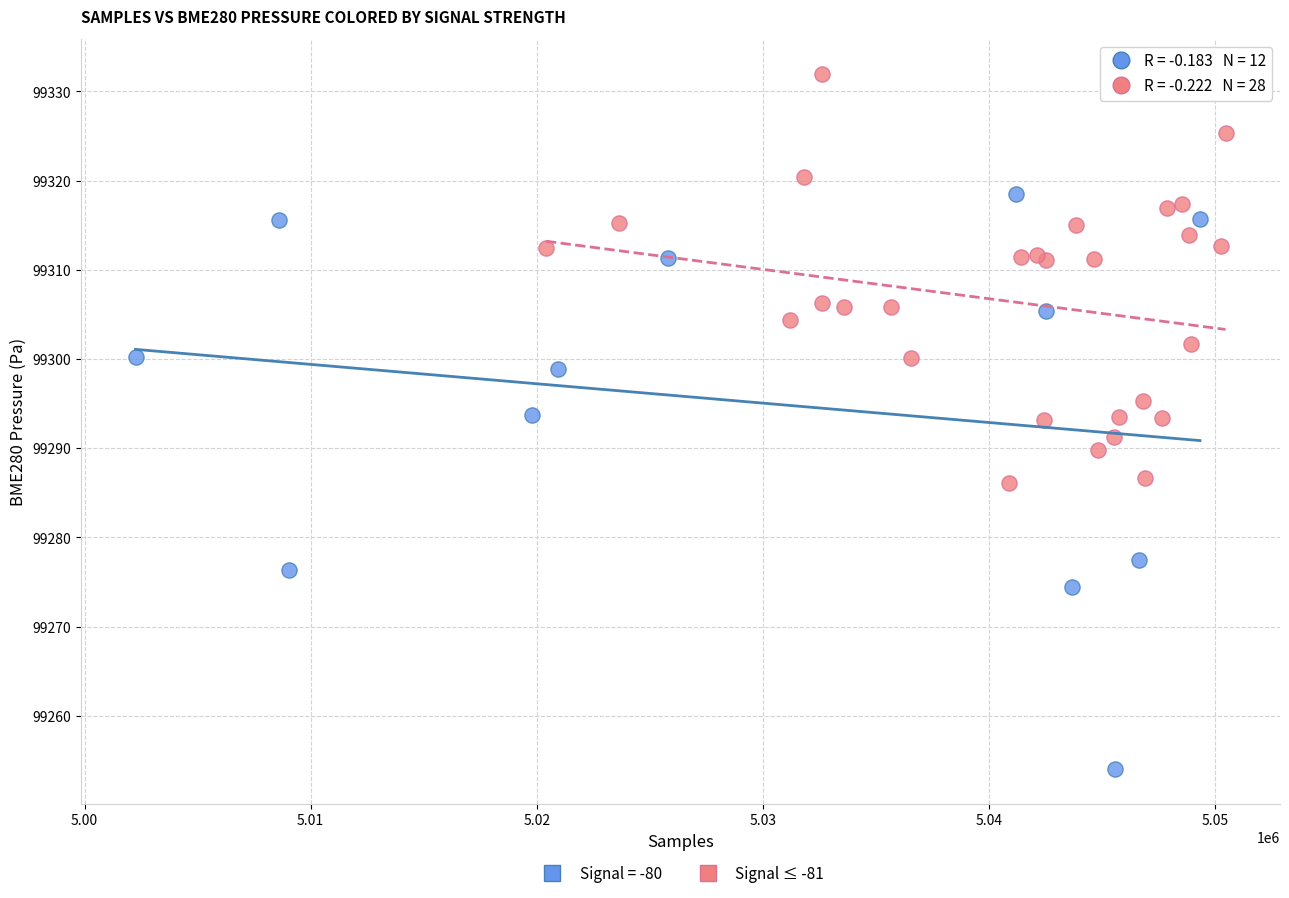

Which series reaches the minimum Y coordinate?

Signal = -80